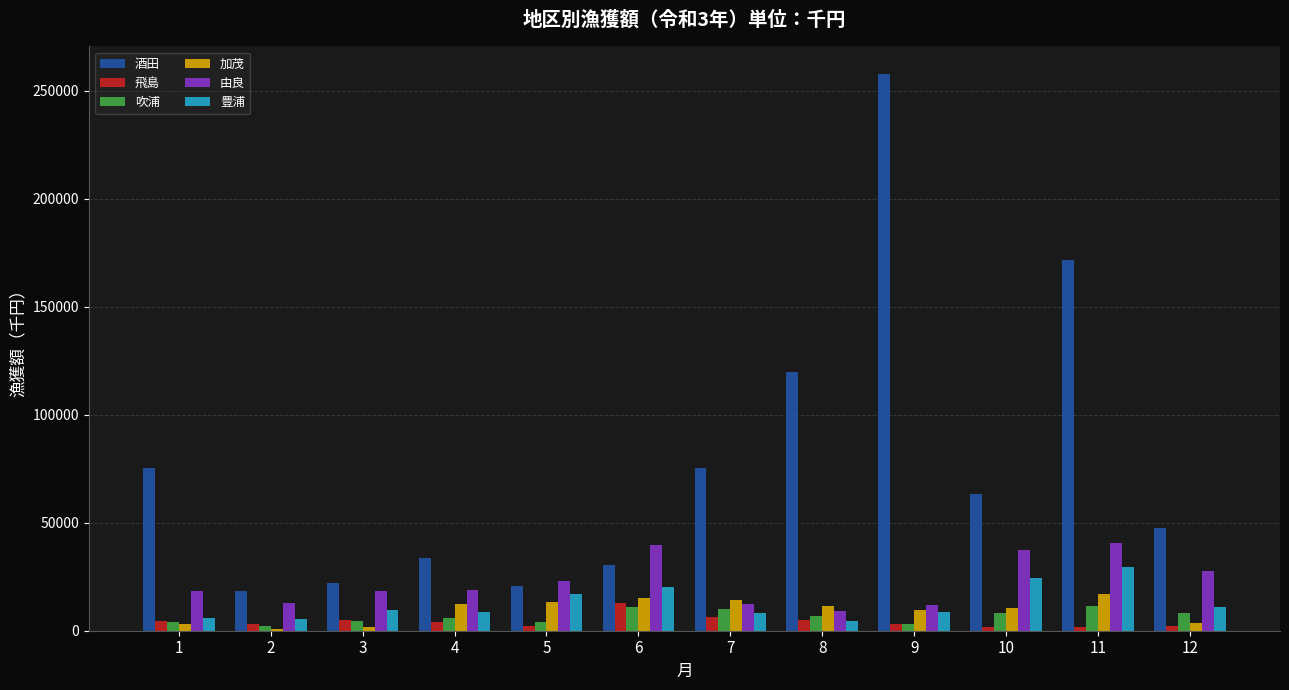

What value does the 酒田 series have at 11?

171731